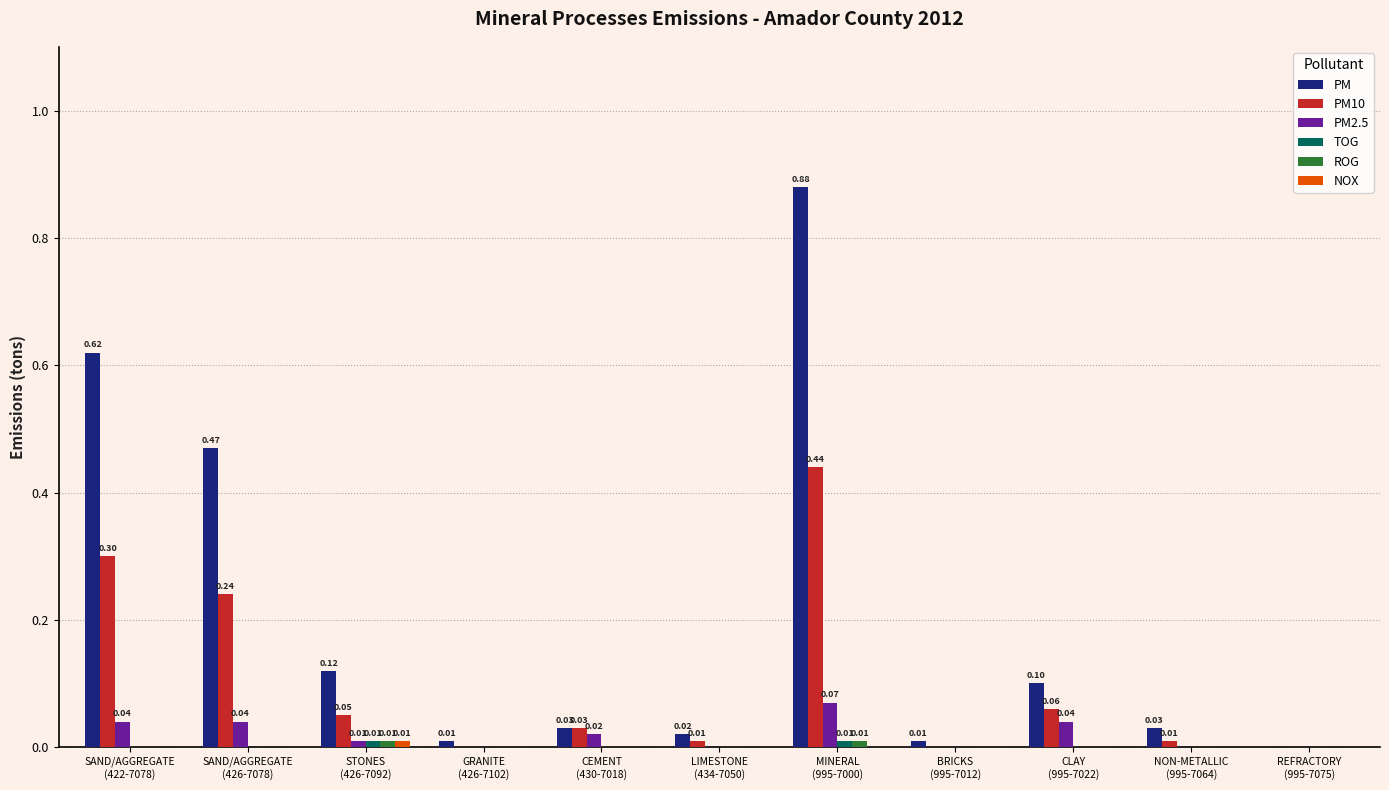

What is the sum of all PM10 values?

1.1